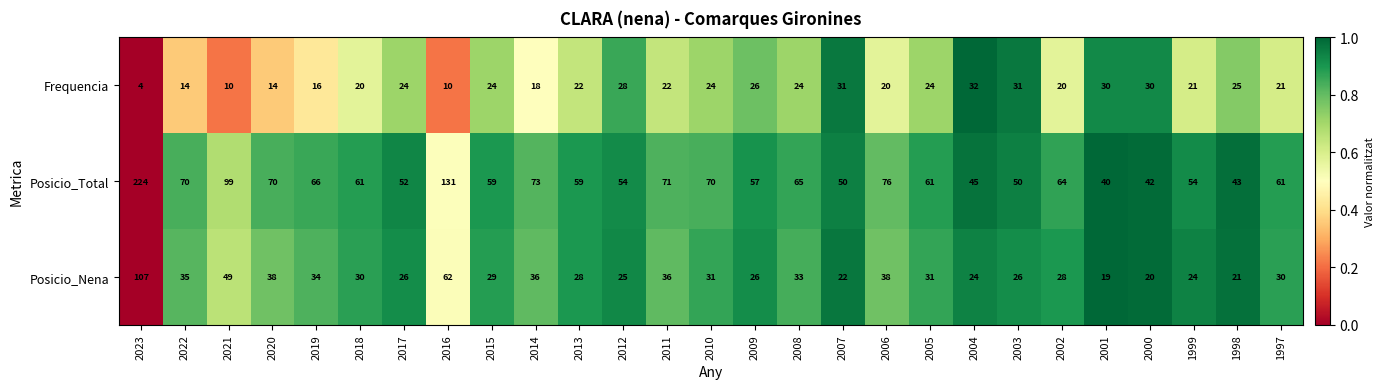

At how many categories does at least one series exceed 72?

5